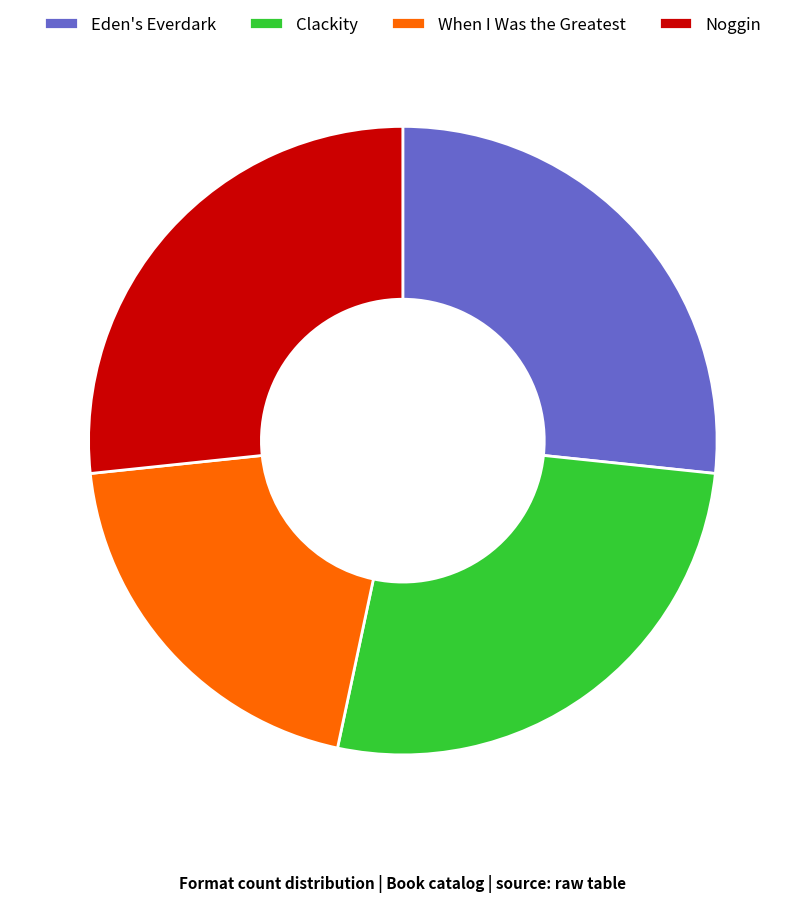

Is the sum of Clackity and Noggin greater than half?

Yes